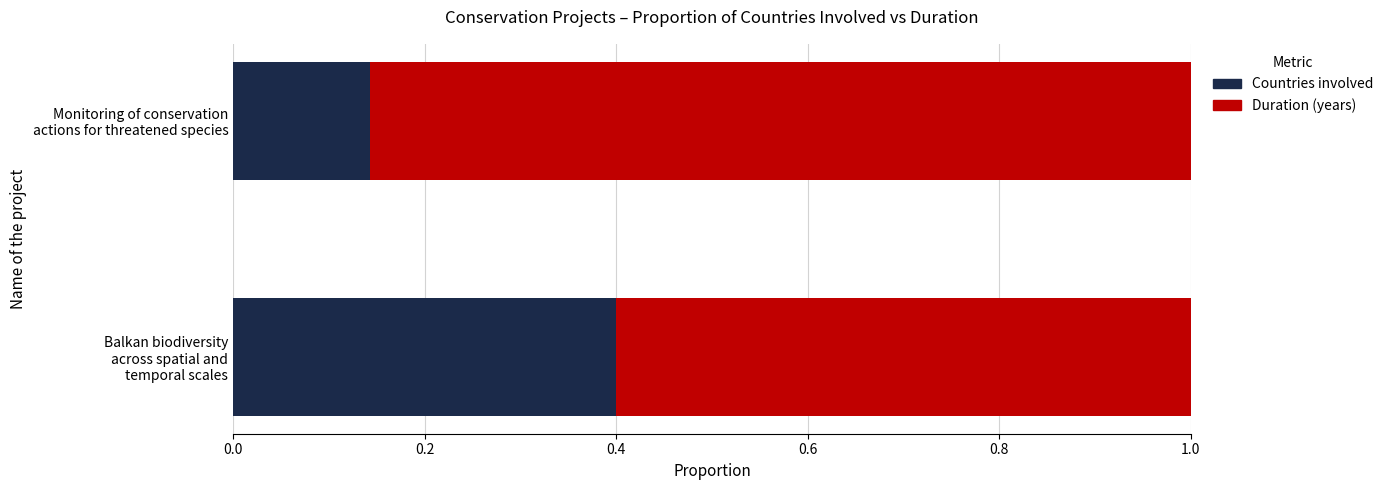

What is the highest value of the Countries involved series?

0.4